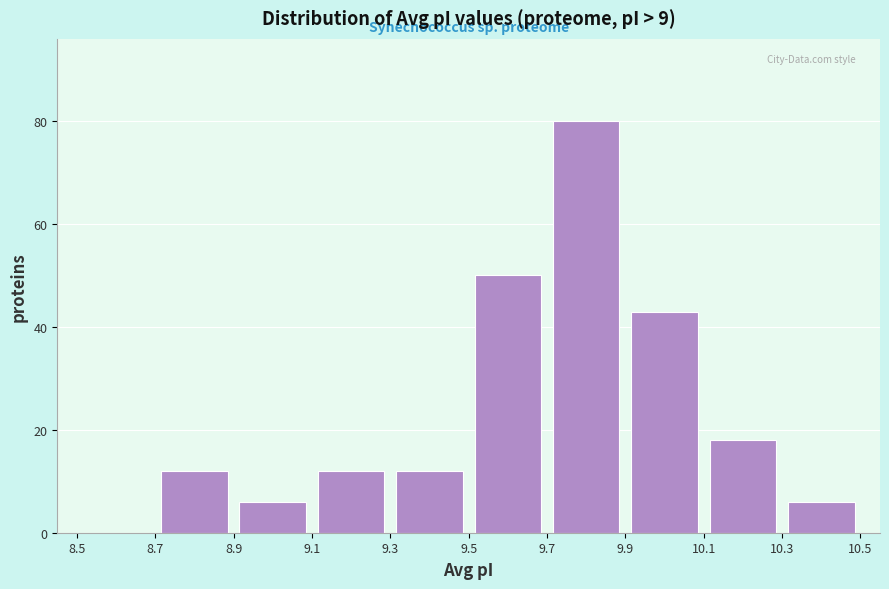

Over which range of the x-axis is the bar tallest?

9.7 to 9.9